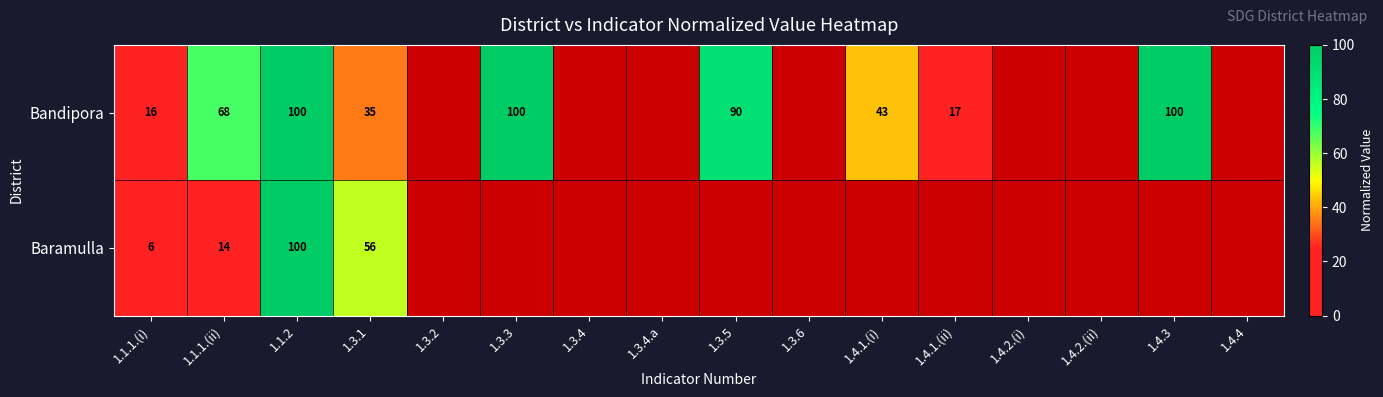

What is the total value across all series at 1.1.1.(i)?

22